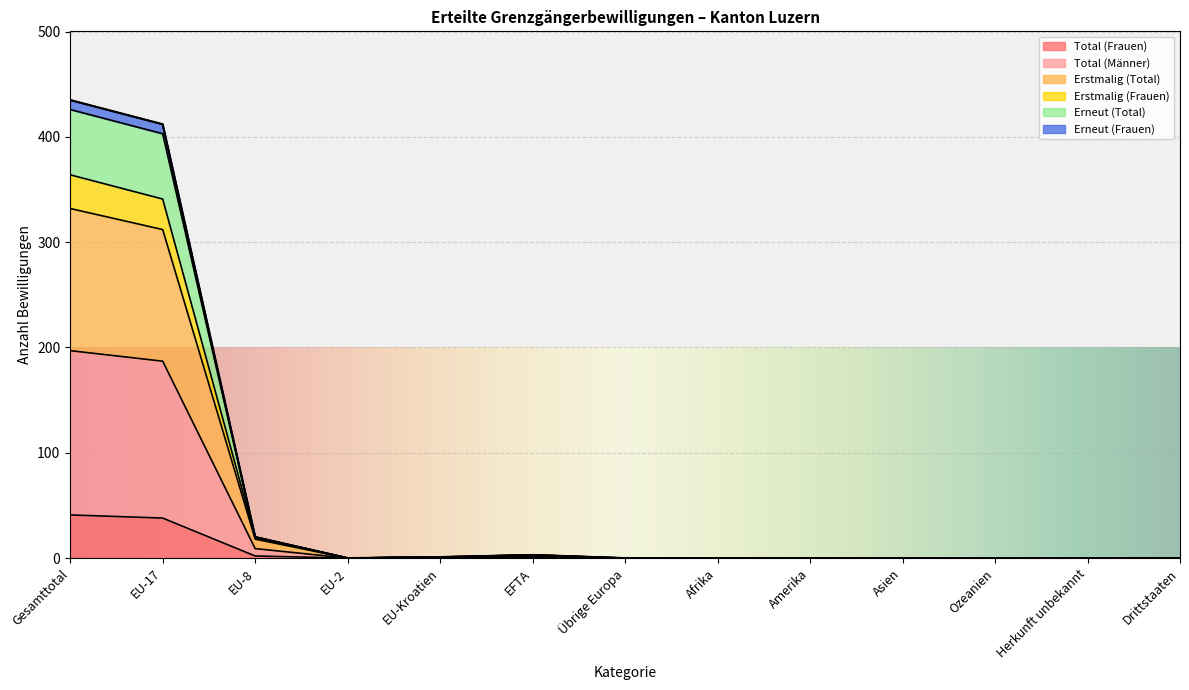

Which has a higher value, Amerika or EU-17?

EU-17